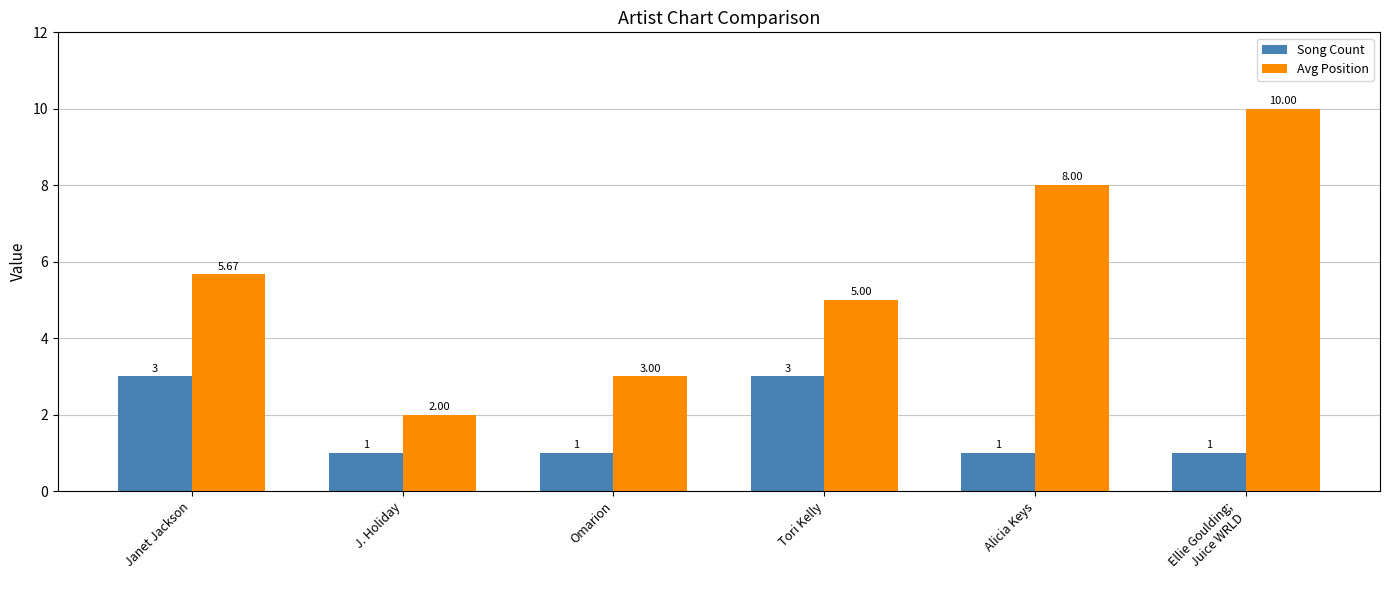

Between Janet Jackson and J. Holiday, which series saw the biggest shift?

Avg Position